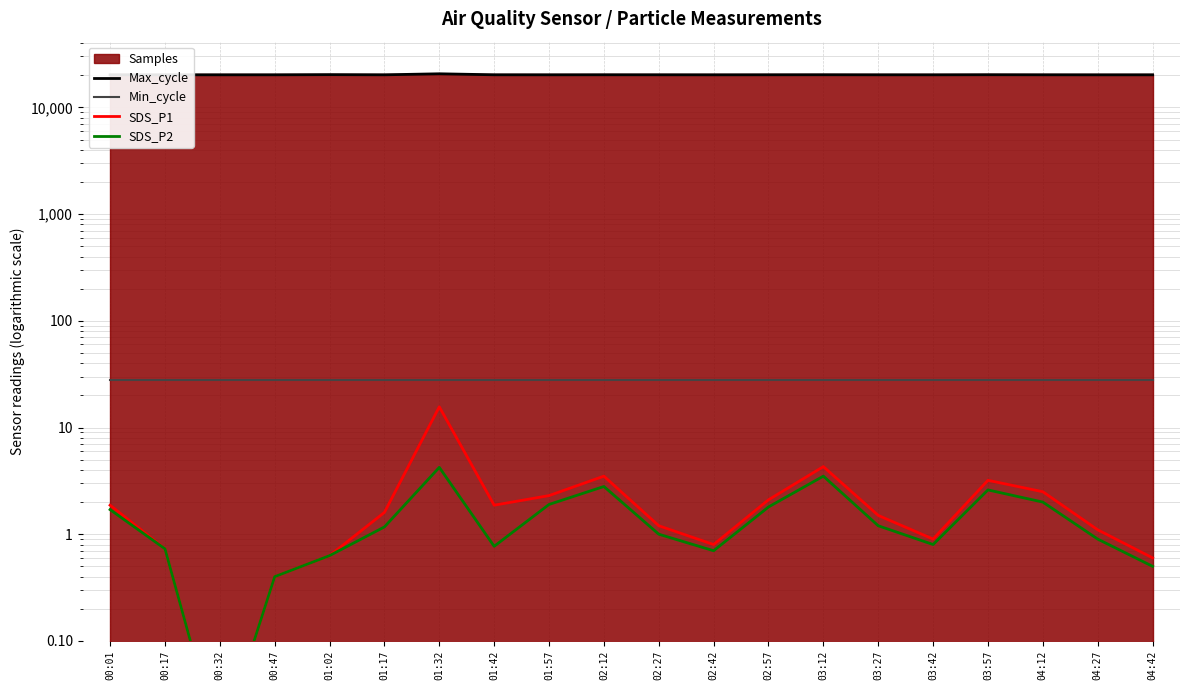

What is the spread (max minus min) of values at 01:42?

20213.2